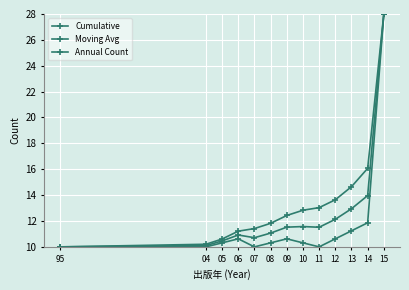

How many data points does each series have?

13